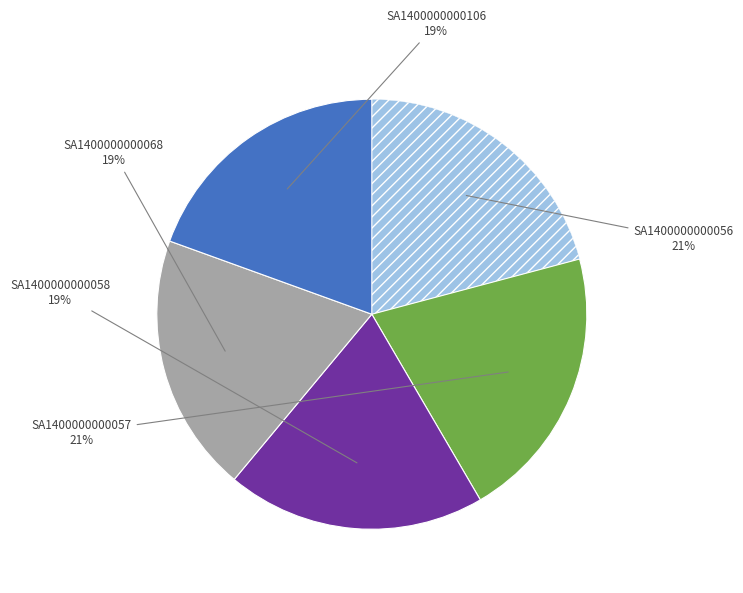

Is there any slice that represents more than half of the pie?

No